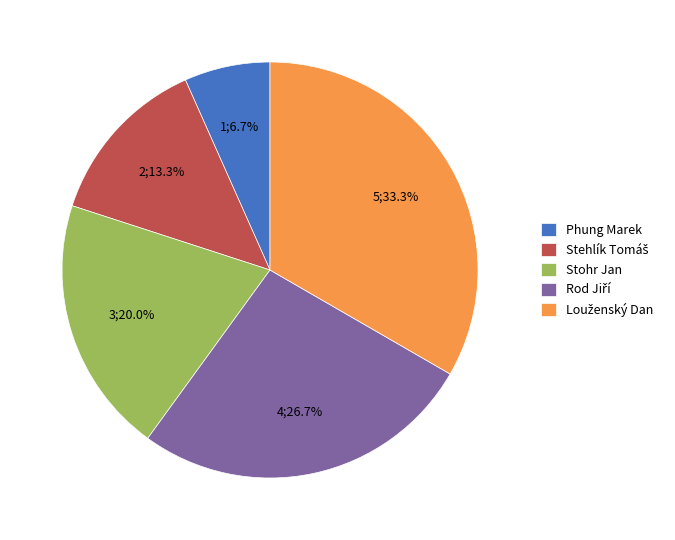

Is it true that Phung Marek is 14% of the pie?

False